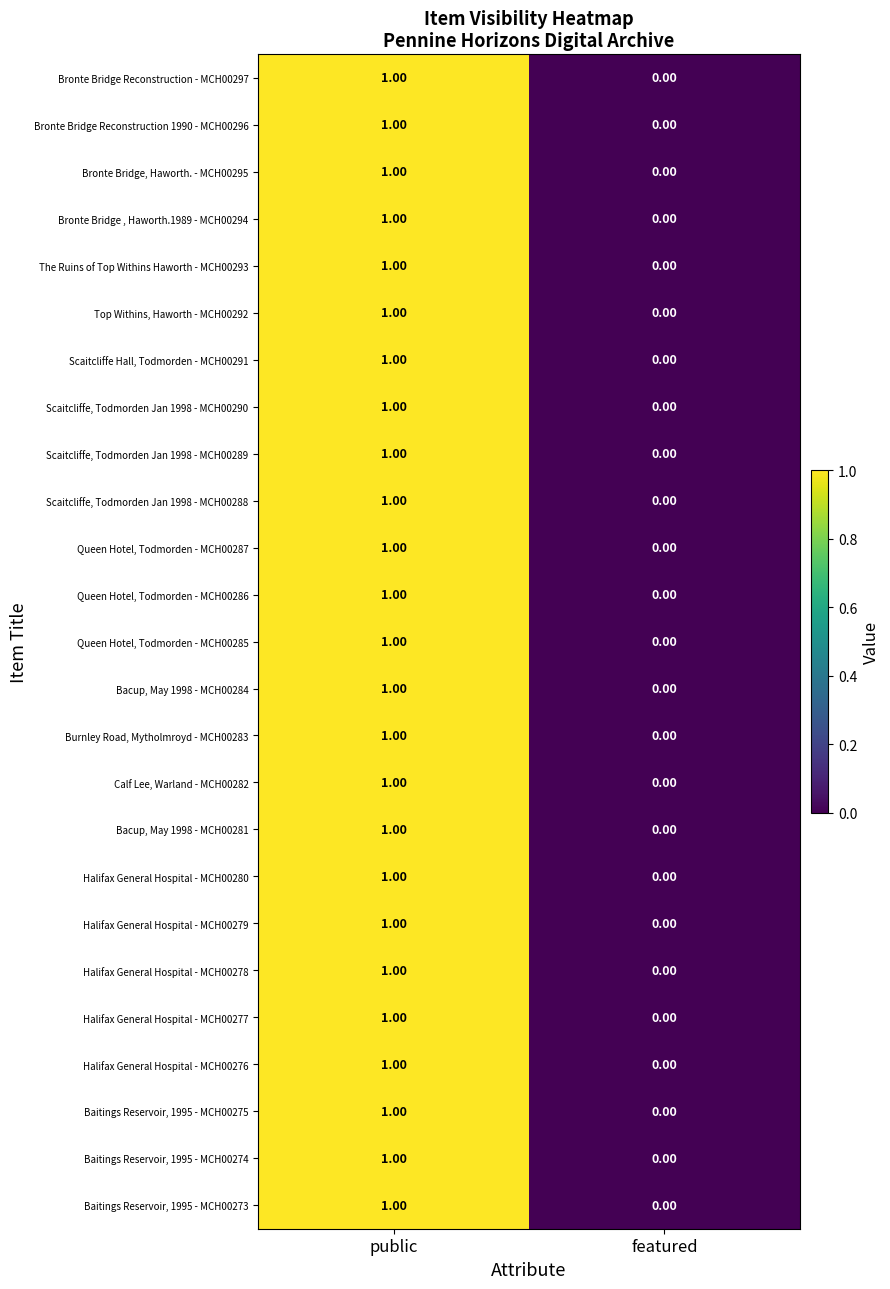

Where is Halifax General Hospital - MCH00277 nearest to the value 0?

featured